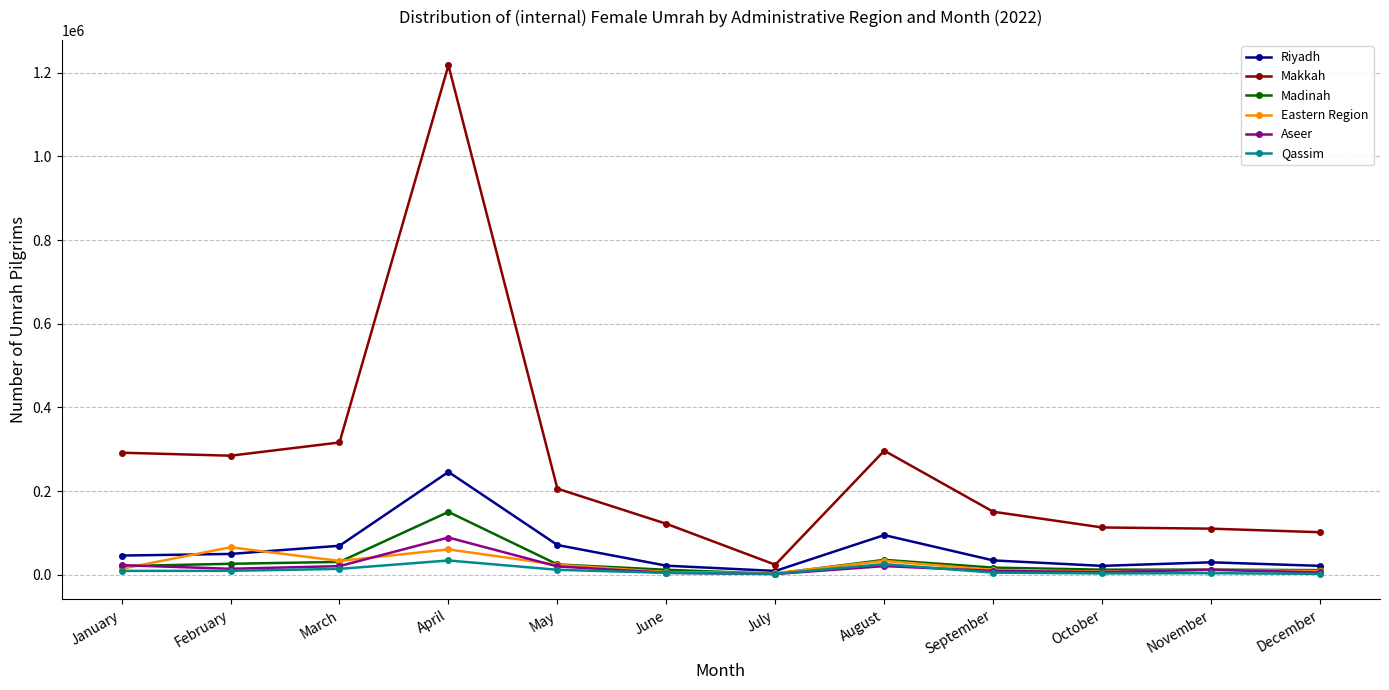

Which series changed the most between September and December?

Makkah